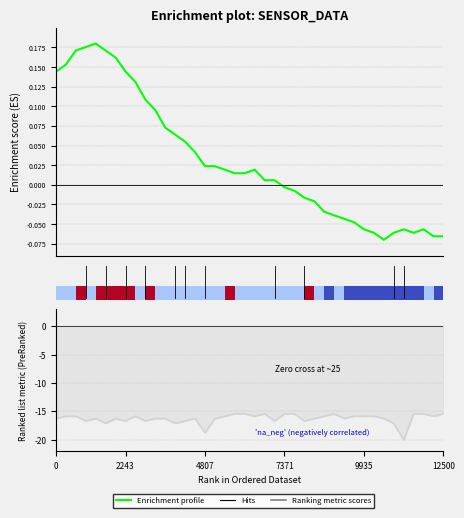

Which series has the largest total across all categories?

Enrichment profile